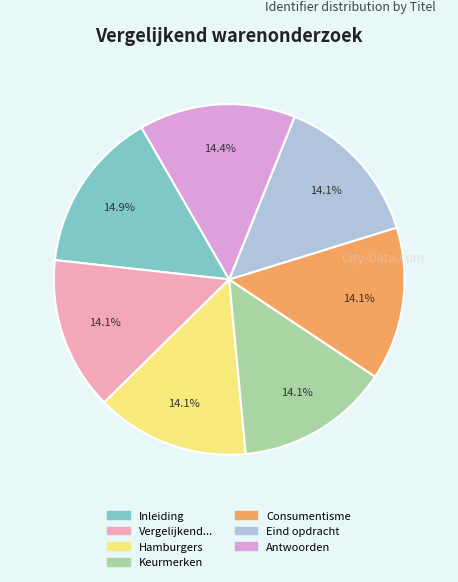

Is there any slice that represents more than half of the pie?

No